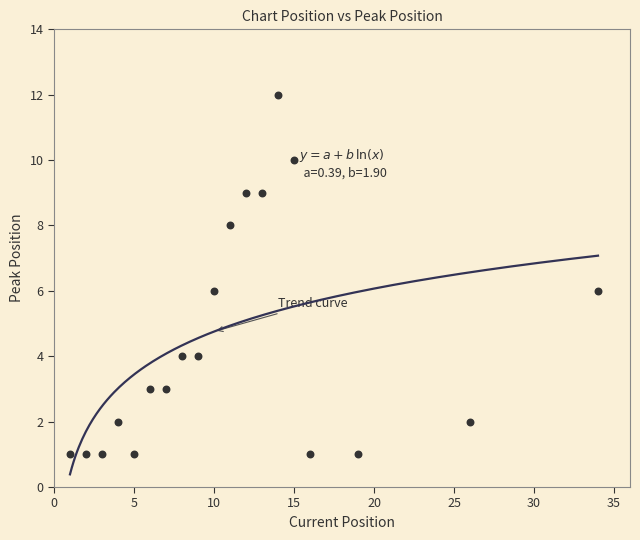

What is the range of X values (max minus min)?

33